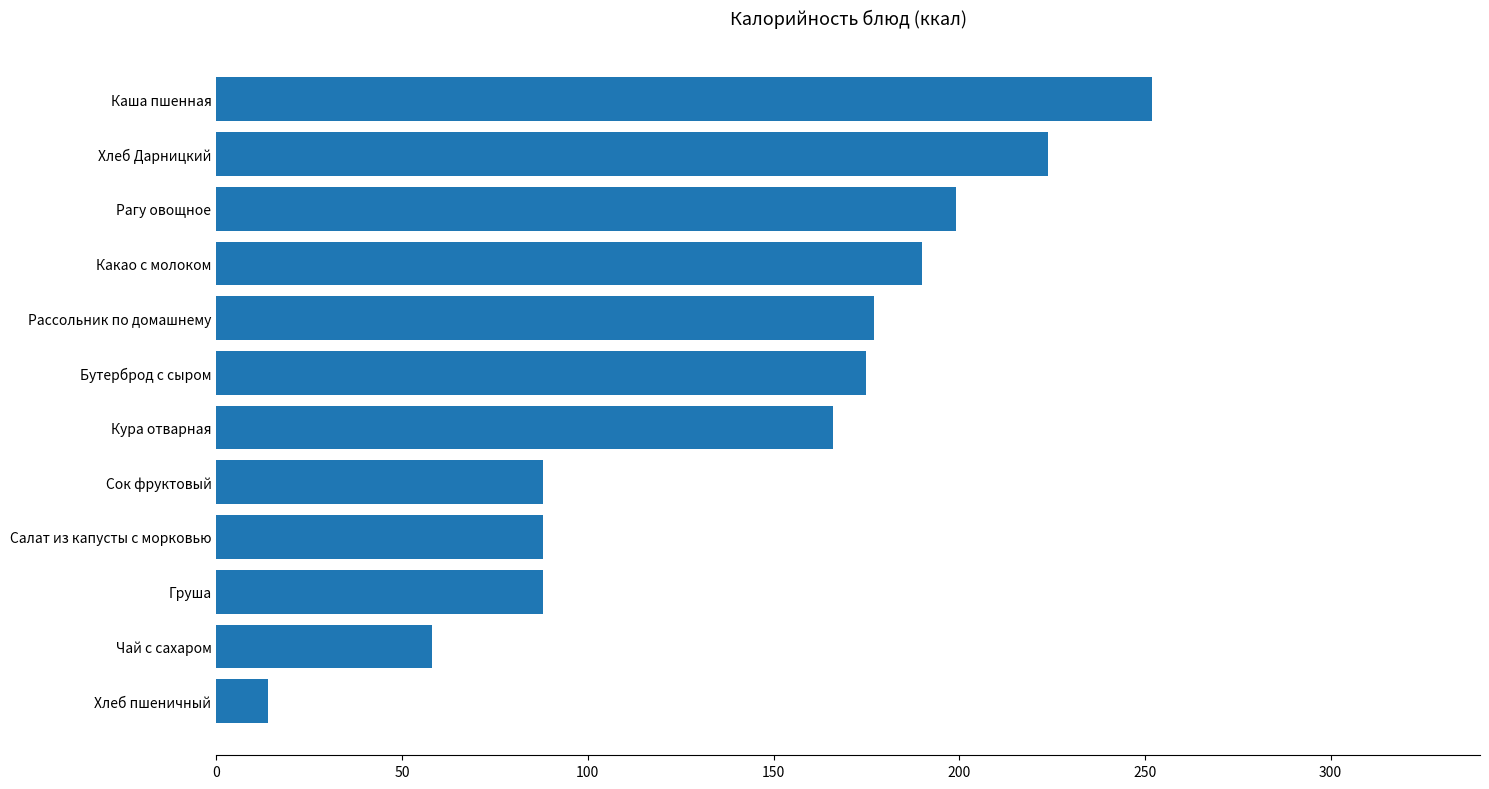

Reading top to bottom, what are all the values shown in this chart?

Каша пшенная=252	Хлеб Дарницкий=224	Рагу овощное=199	Какао с молоком=190	Рассольник по домашнему=177	Бутерброд с сыром=175	Кура отварная=166	Сок фруктовый=88	Салат из капусты с морковью=88	Груша=88	Чай с сахаром=58	Хлеб пшеничный=14